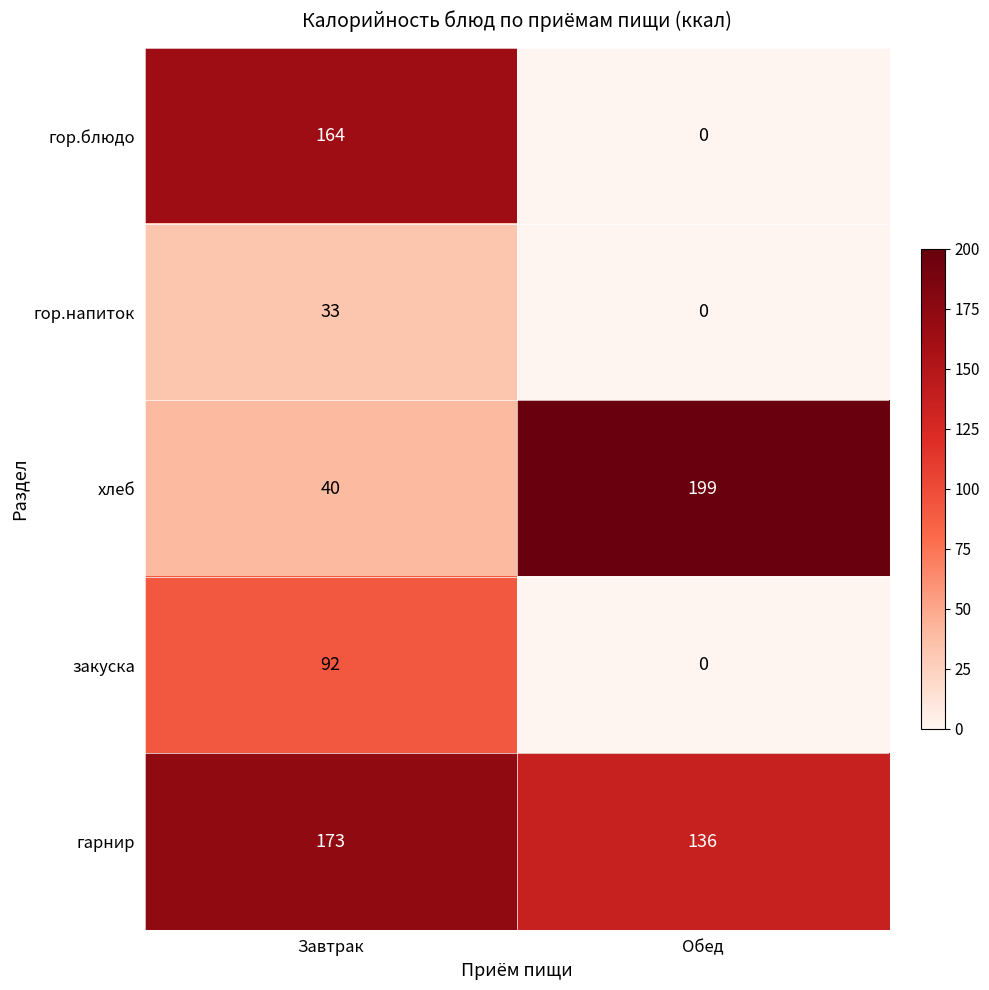

List the series in order of their overall mean, lowest first.

гор.напиток, закуска, гор.блюдо, хлеб, гарнир